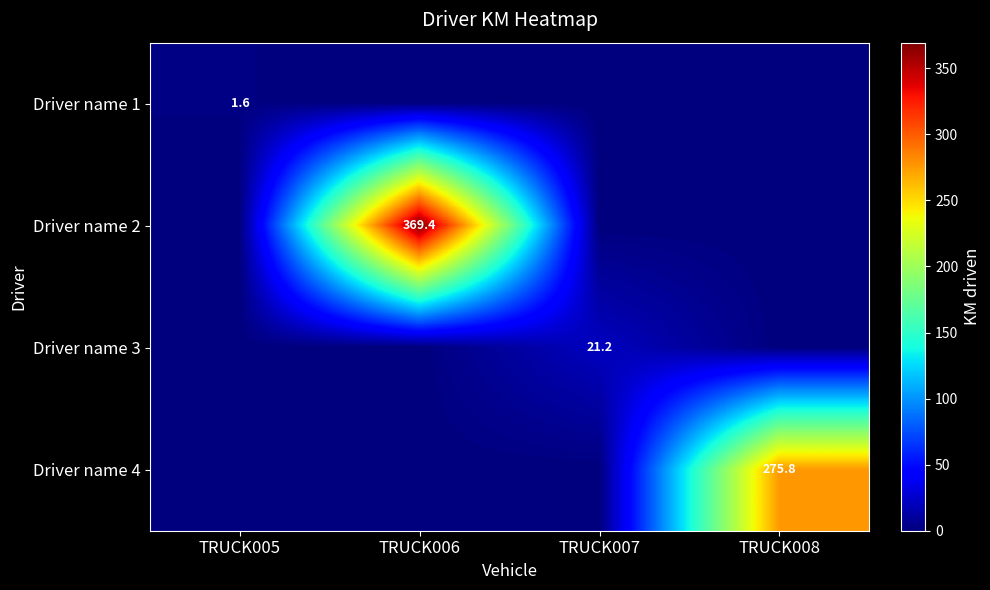

The value of Driver name 4 at TRUCK008 is 452.9. True or false?

False